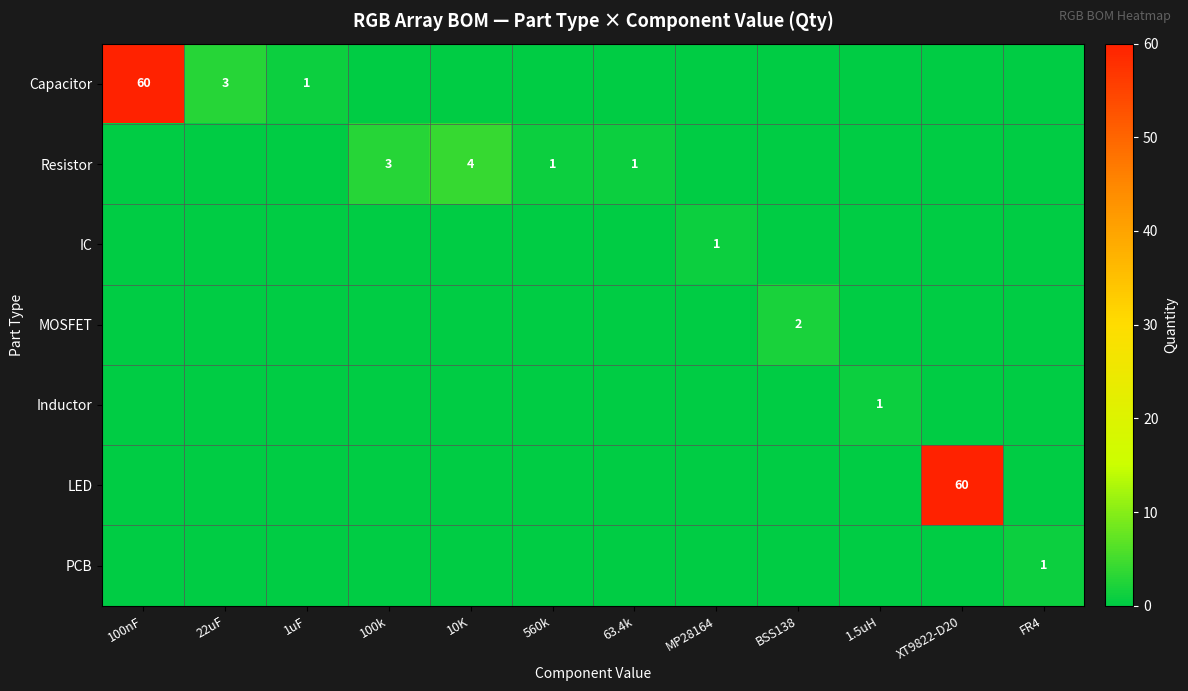

True or false: Capacitor has a value of 5 at 22uF.

False